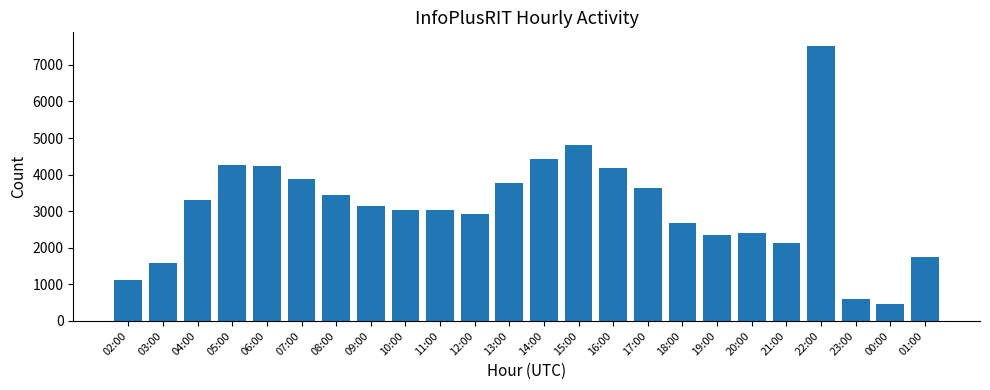

At which category does the chart reach its minimum across all series?

00:00